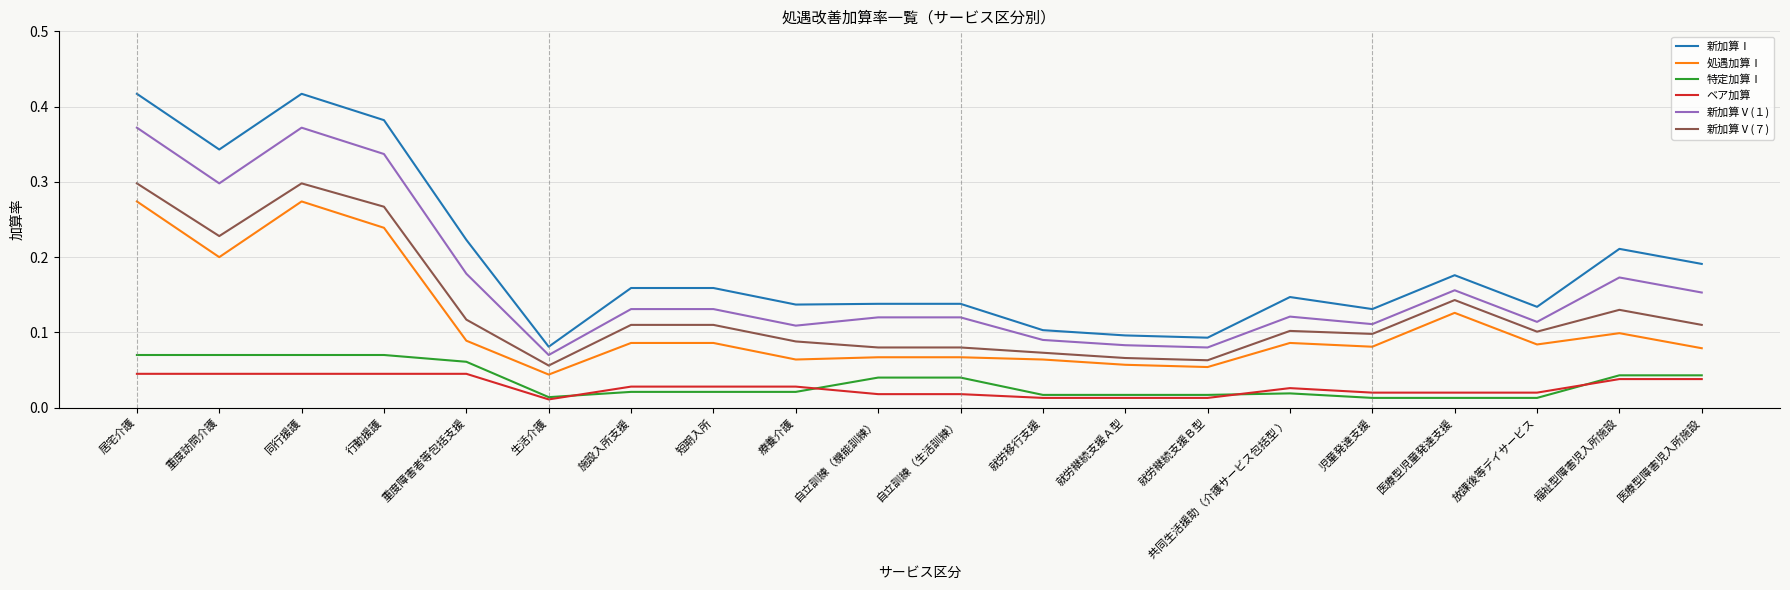

The 処遇加算Ⅰ series shows 0.0 at 施設入所支援. True or false?

False